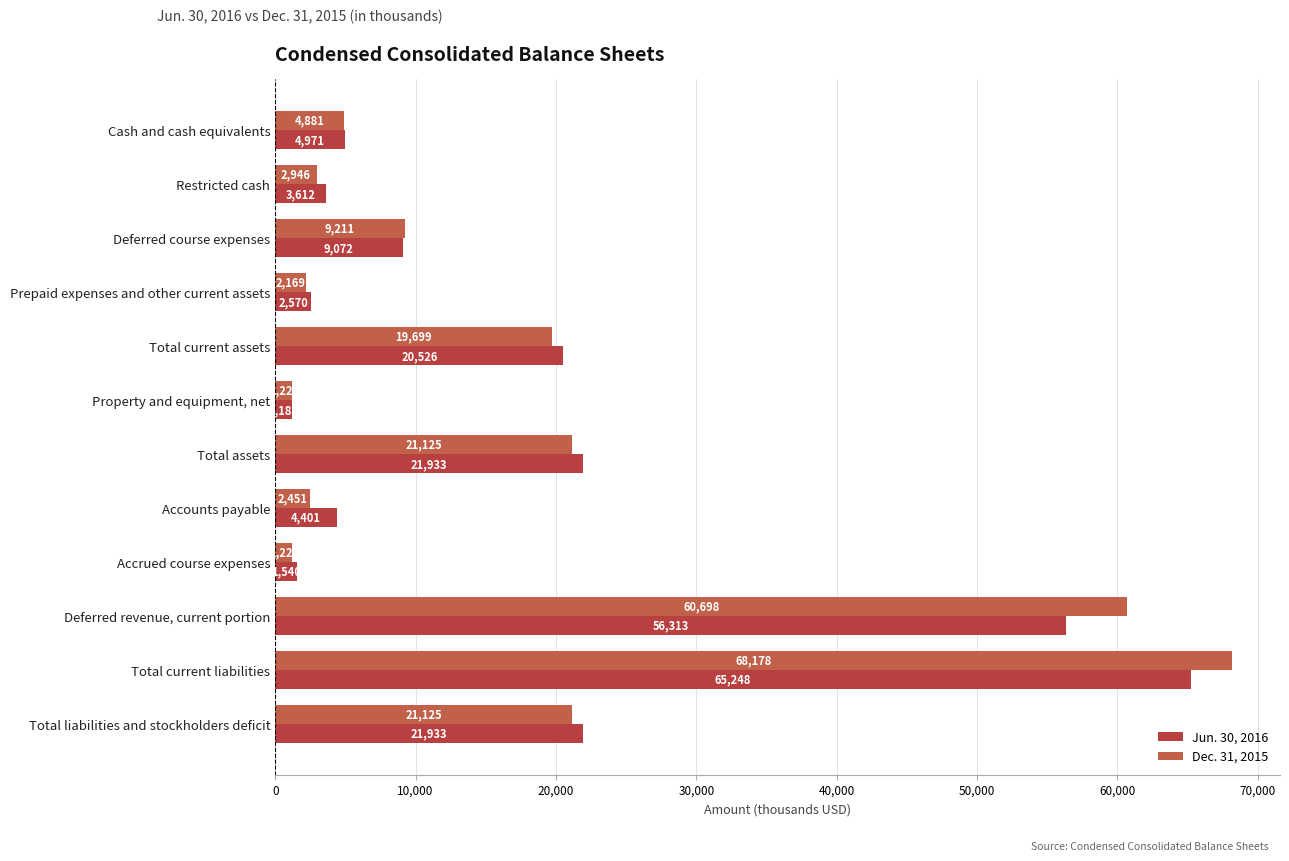

Which series has the largest total across all categories?

Dec. 31, 2015